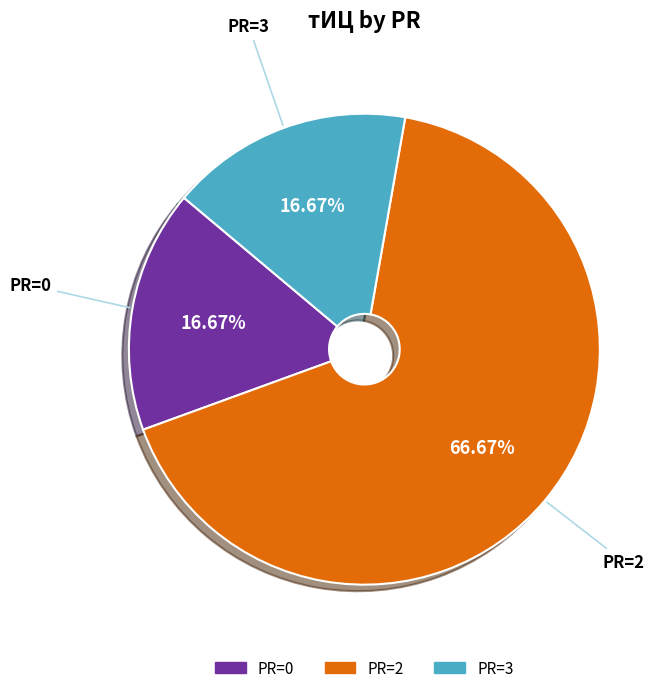

Is there a majority slice in this chart?

Yes